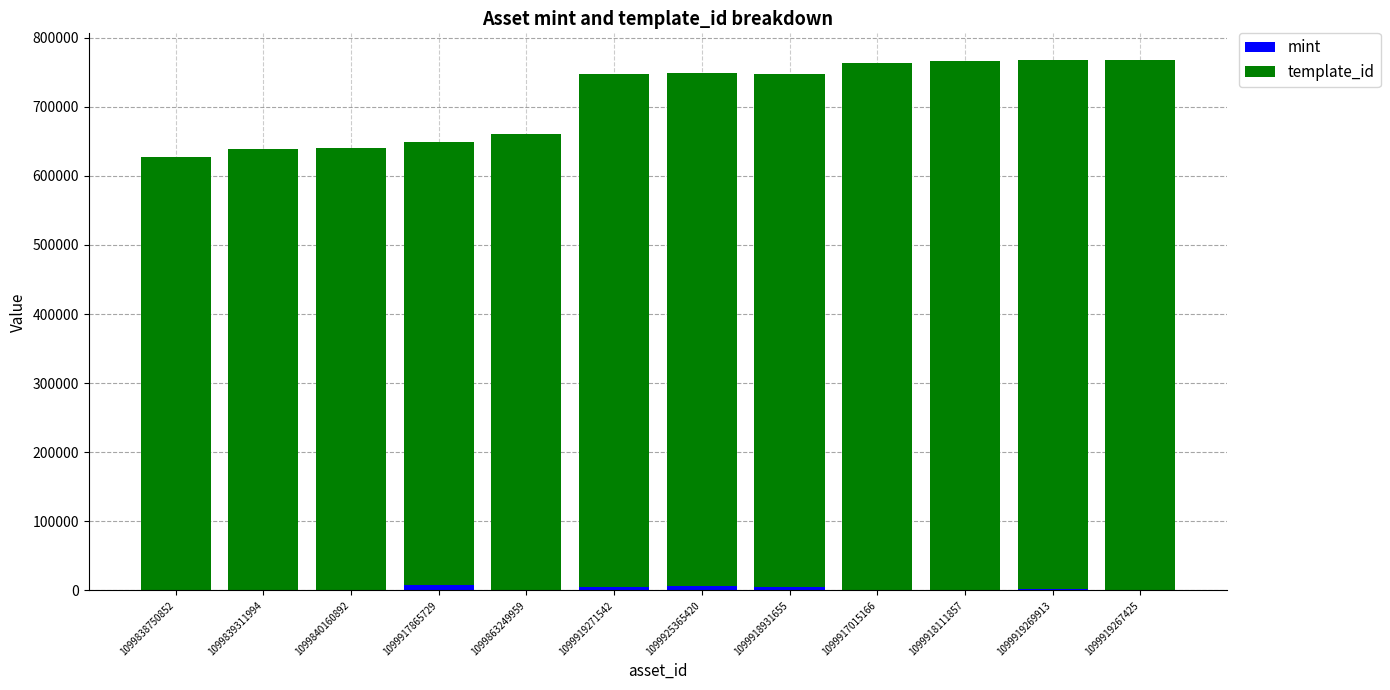

The mint series shows 227 at 1099917015166. True or false?

True